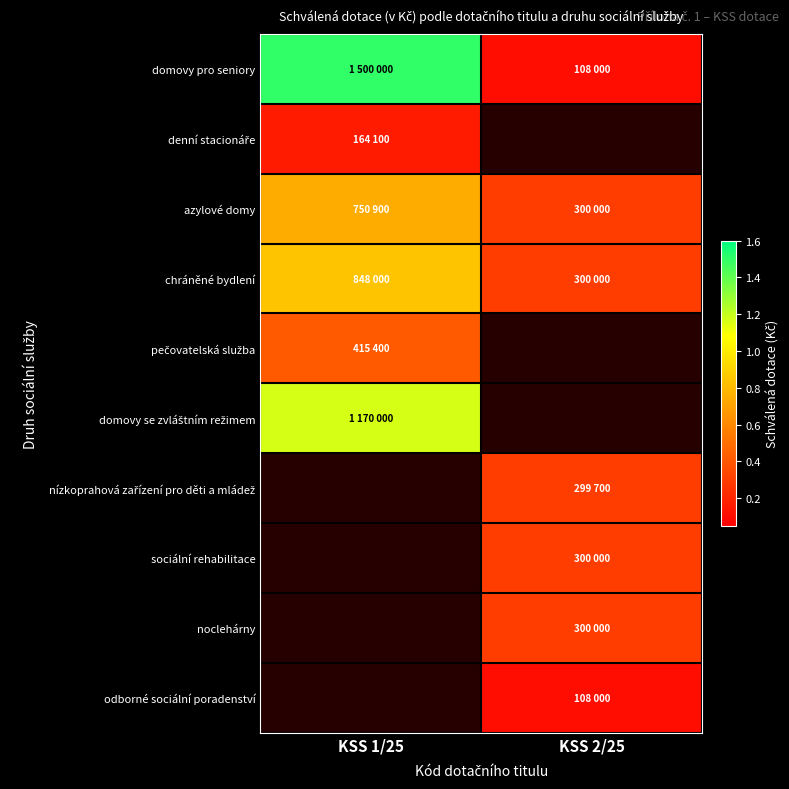

The azylové domy series shows 300000.0 at KSS 2/25. True or false?

True